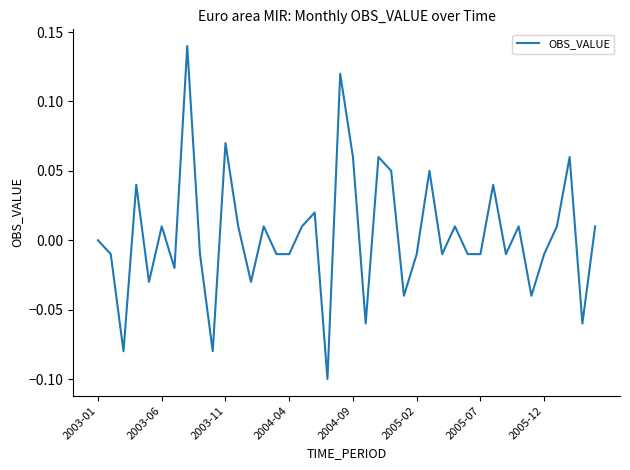

Is this an area chart (filled region under the line)?

No